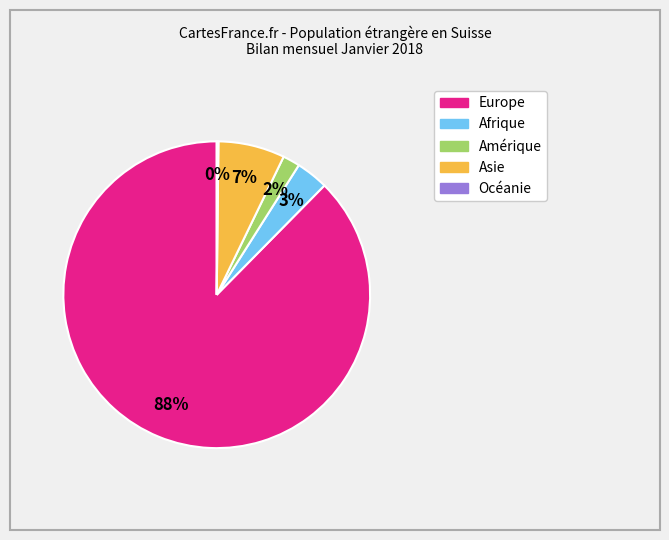

To the nearest percent, what portion does Afrique represent?

3%